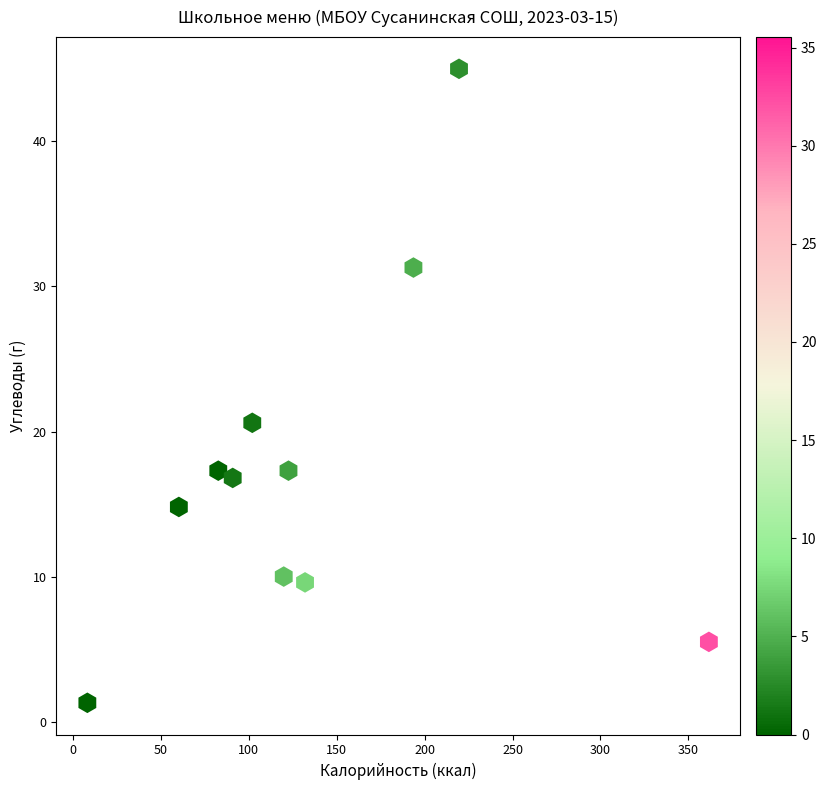

What is the range of X values (max minus min)?

353.2